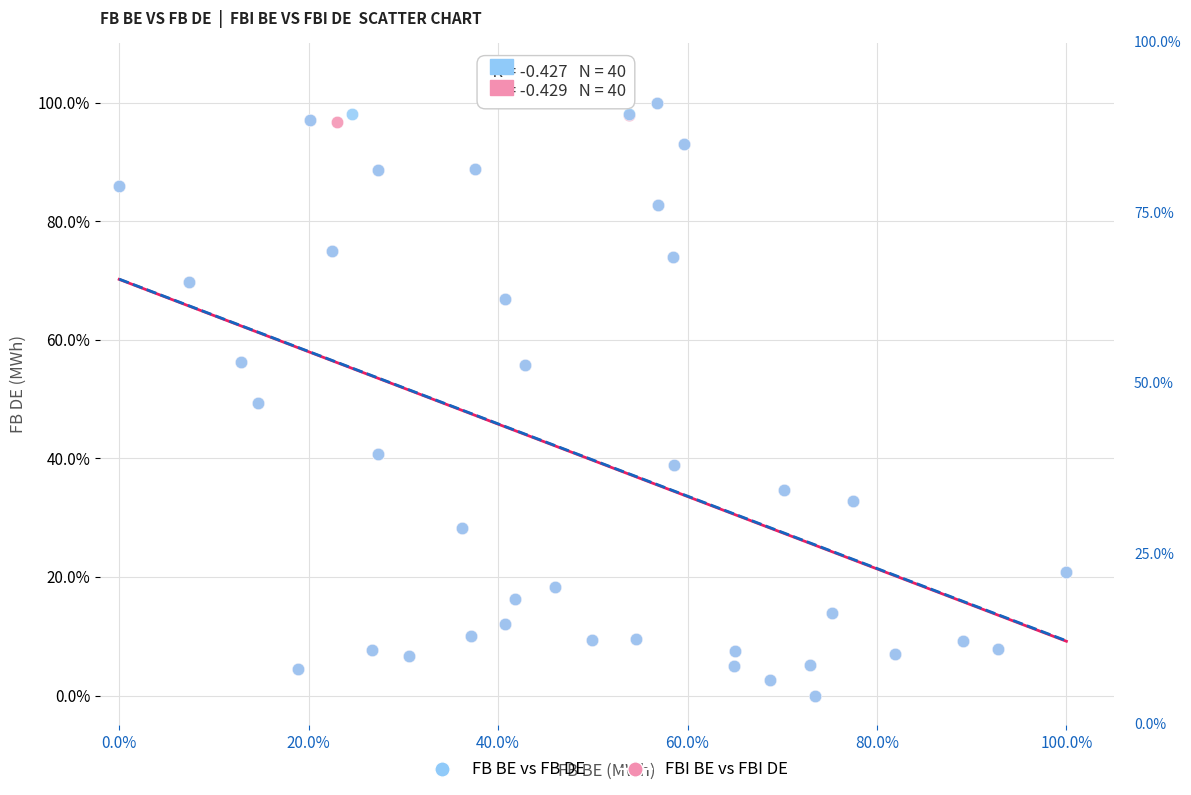

What are all the series names shown in the legend?

FB BE vs FB DE, FBI BE vs FBI DE